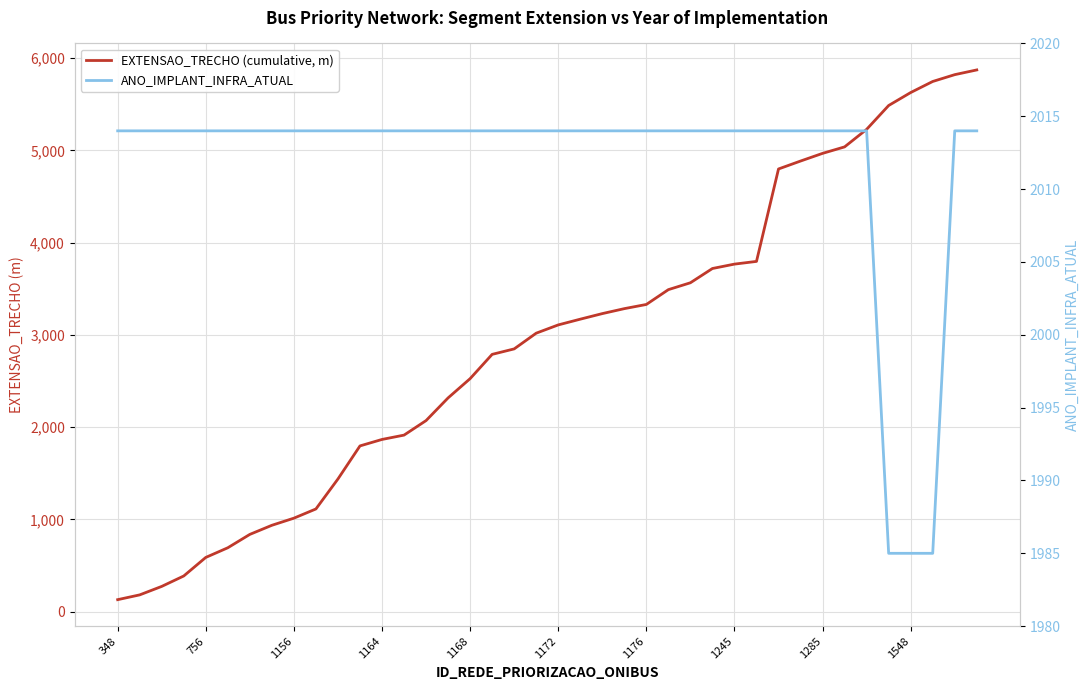

At which category is the sum across all series the highest?

39